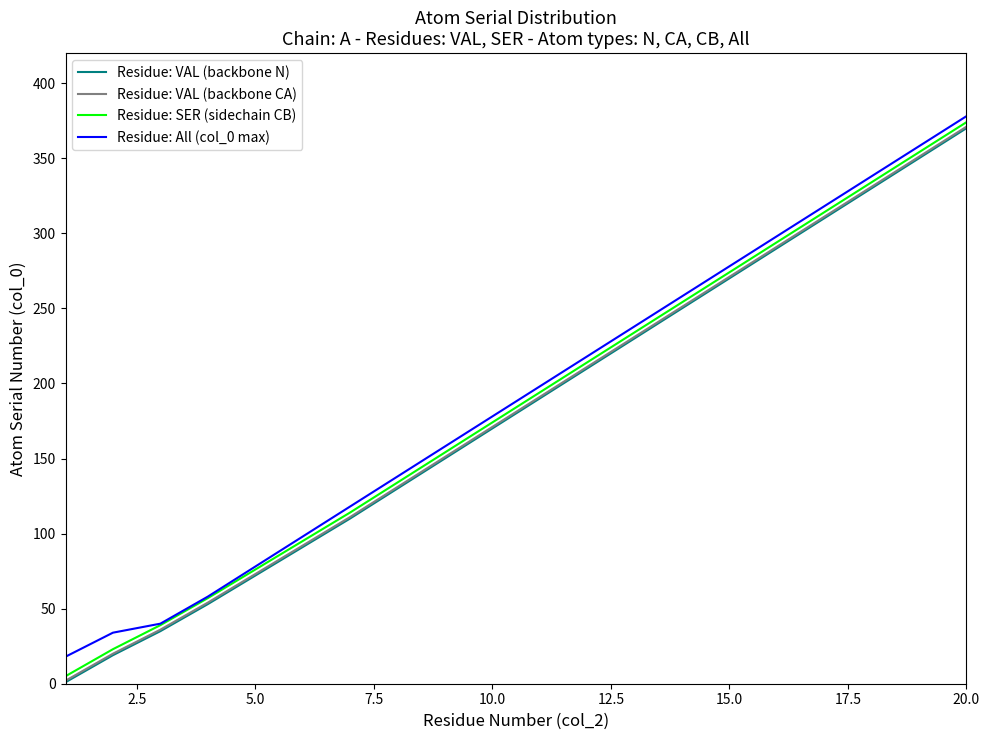

Does the chart have visible grid lines?

No